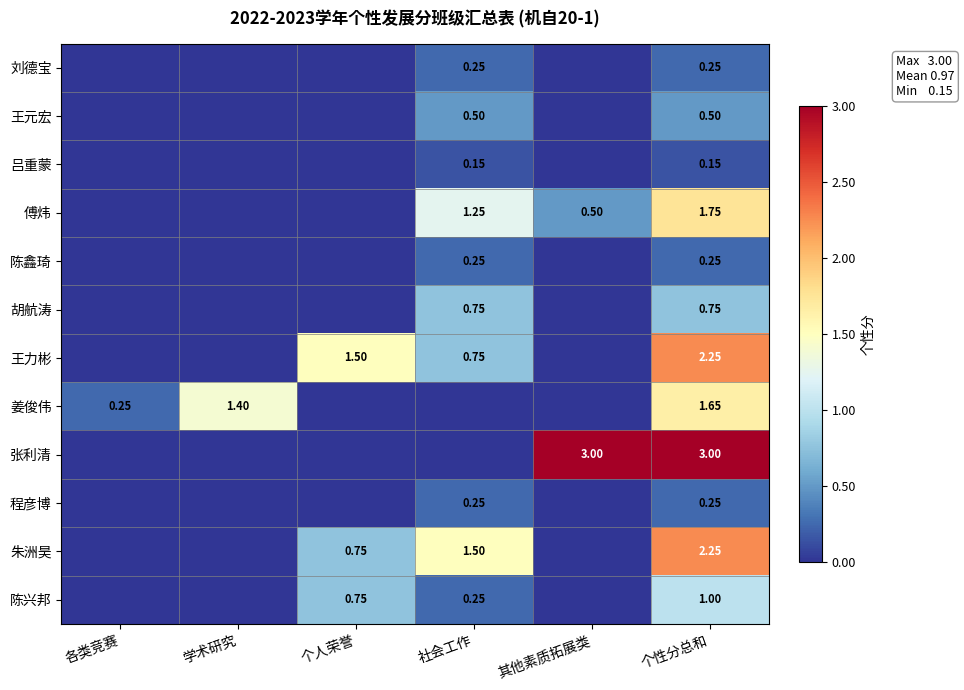

Is the value of 吕重蒙 at 个性分总和 greater than the value of 陈鑫琦 at 个性分总和?

No